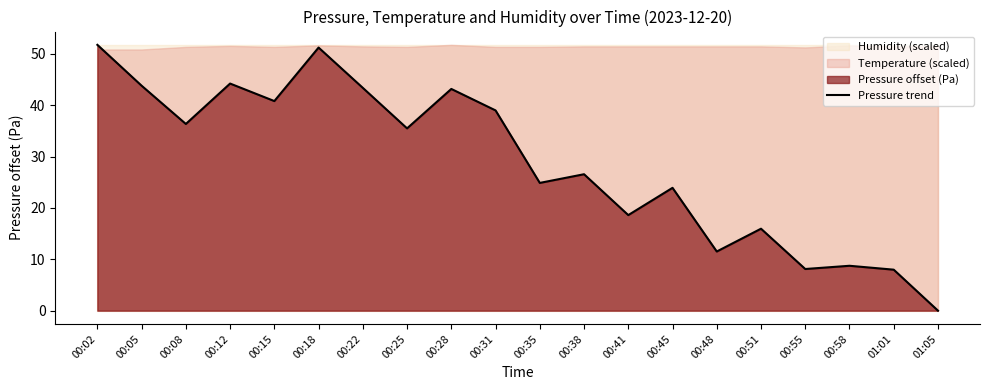

Rank the categories by value from highest to lowest.

00:02, 00:18, 00:12, 00:05, 00:22, 00:28, 00:15, 00:31, 00:08, 00:25, 00:38, 00:35, 00:45, 00:41, 00:51, 00:48, 00:58, 00:55, 01:01, 01:05